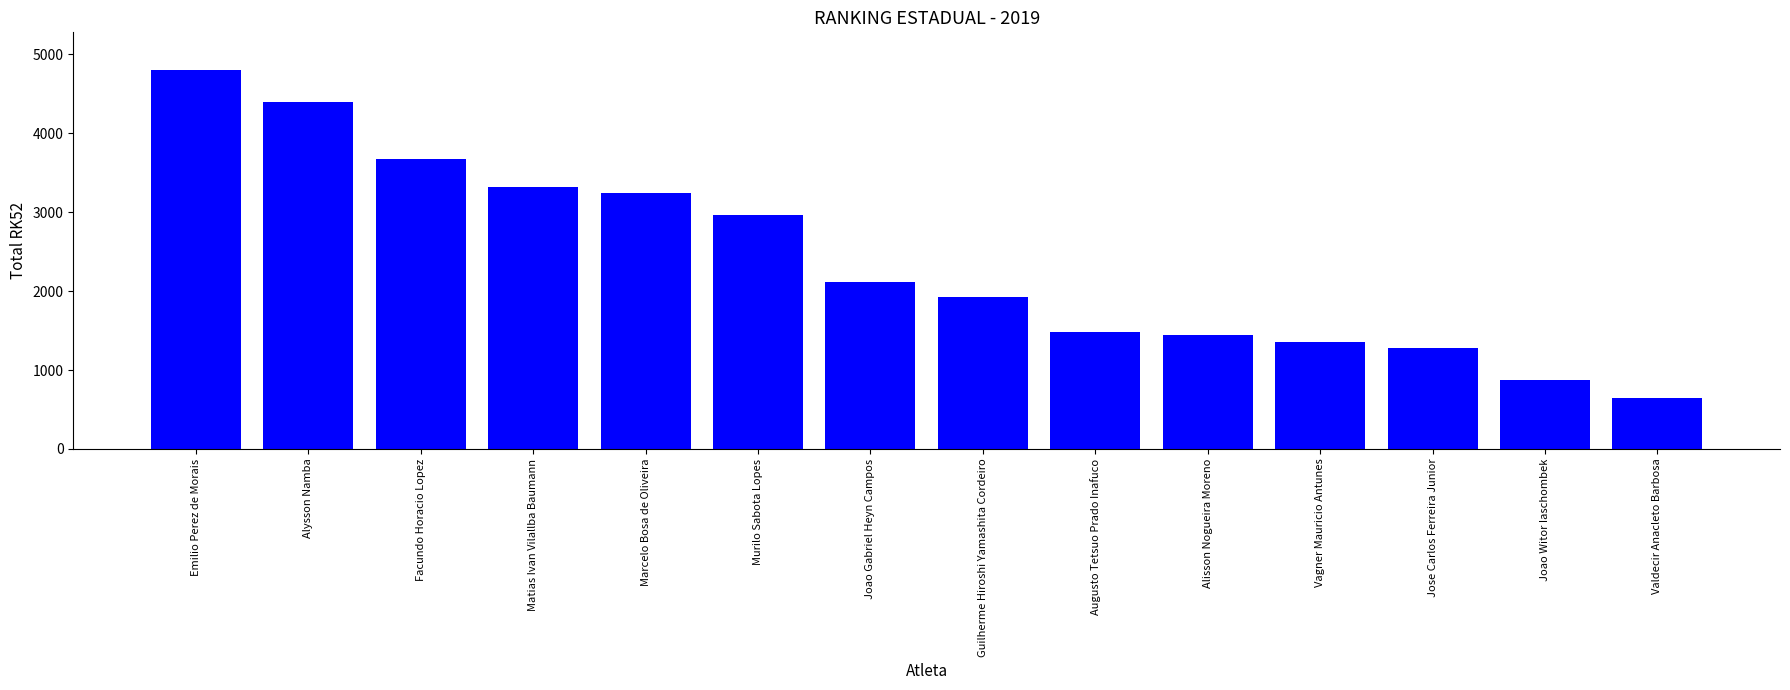

At which label is the value closest to 2720?

Murilo Sabota Lopes